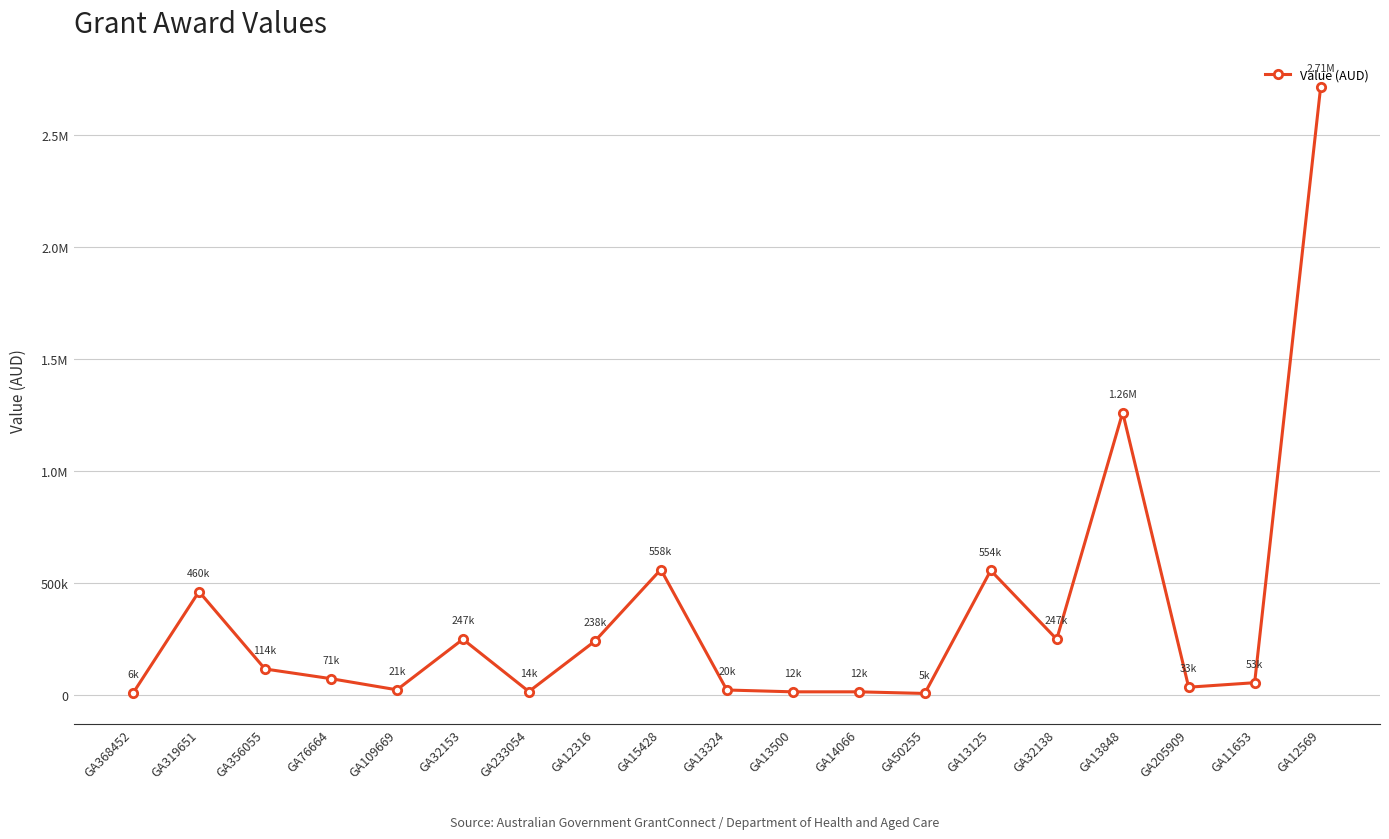

What is the label of the 11th point from the right?

GA15428